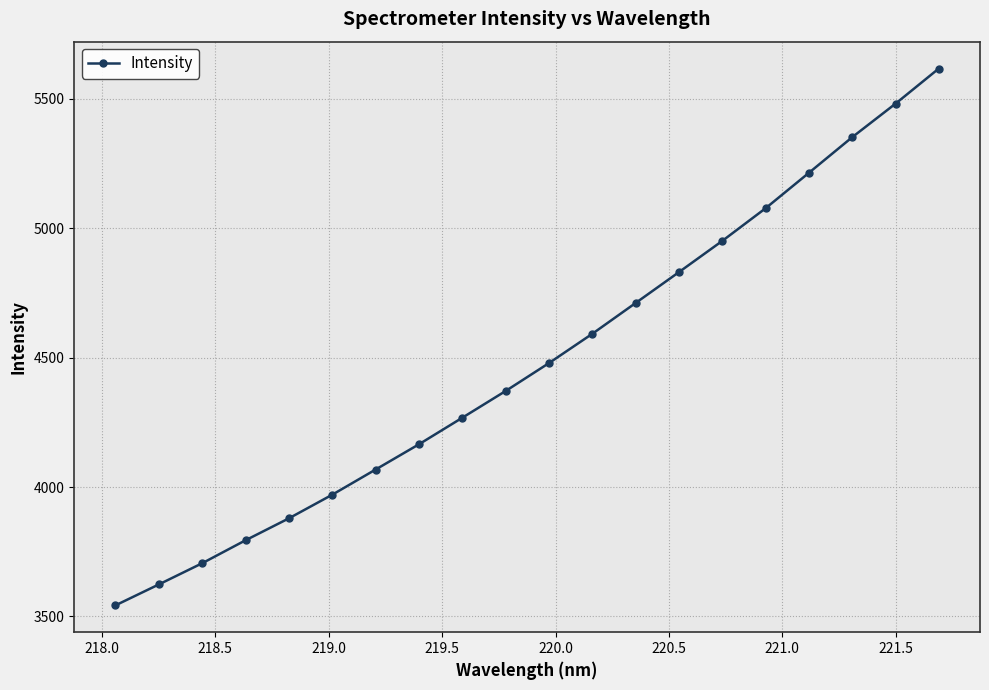

True or false: the data has more than 1 interior local peaks.

False